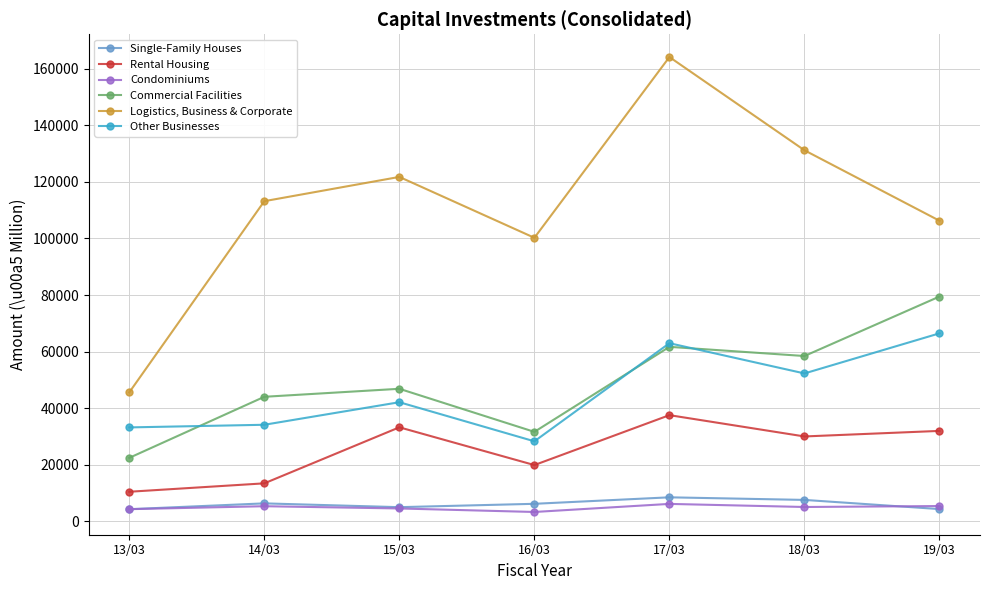

What is the difference between the Commercial Facilities values at 15/03 and 13/03?

24408